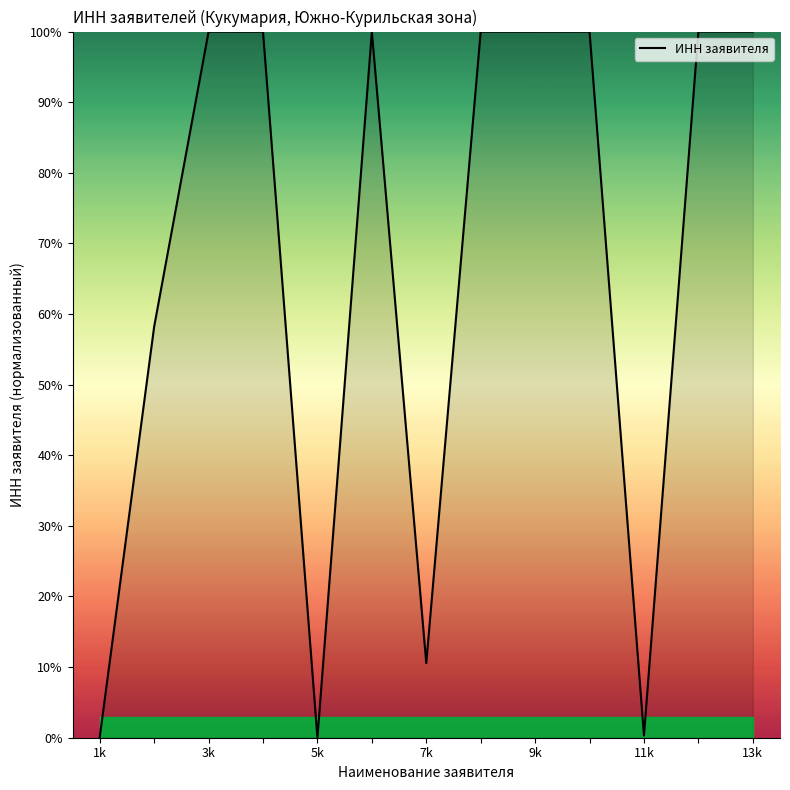

Count the number of values greater than 99.

8